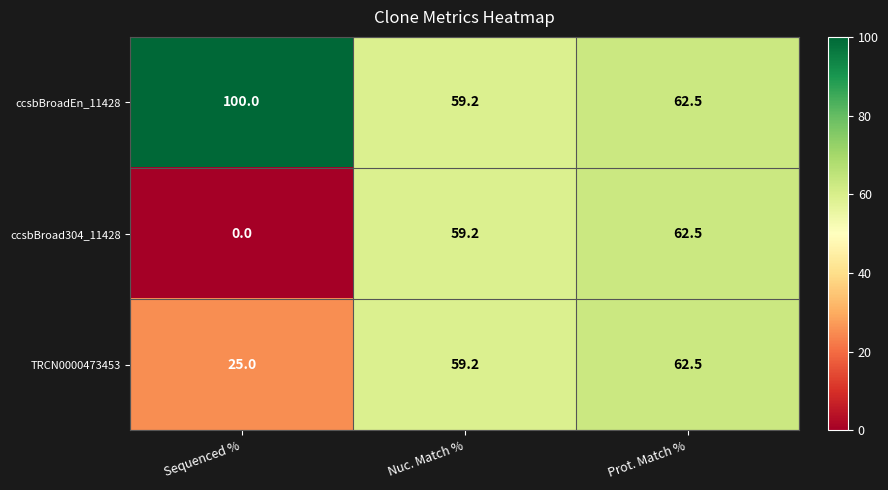

Which category has the lowest value across all series?

Sequenced %